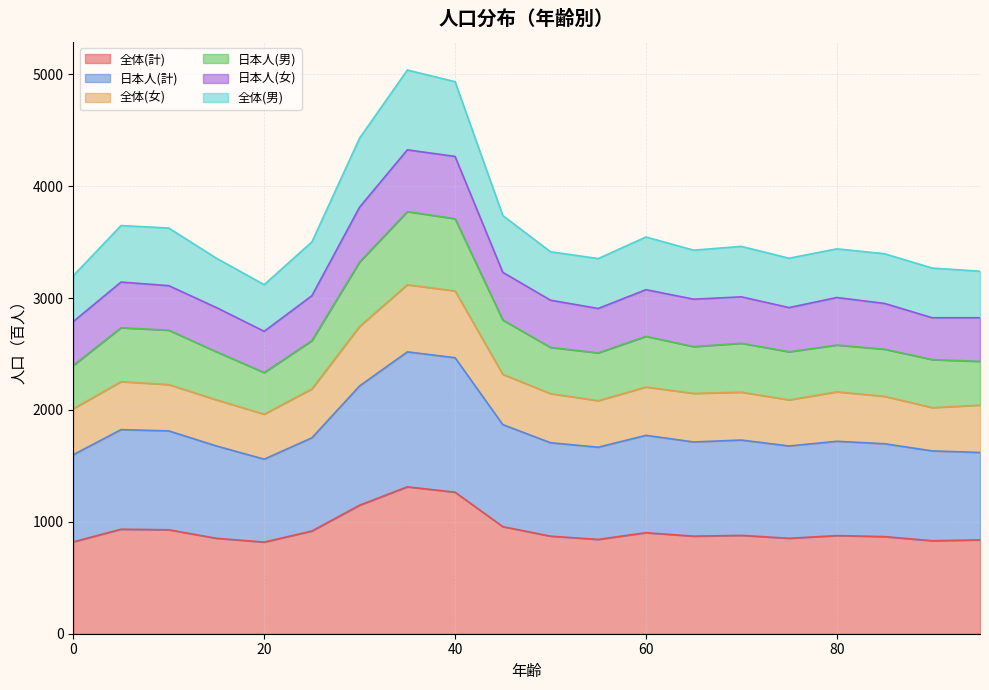

The 日本人(計) series shows 1837 at 55. True or false?

False